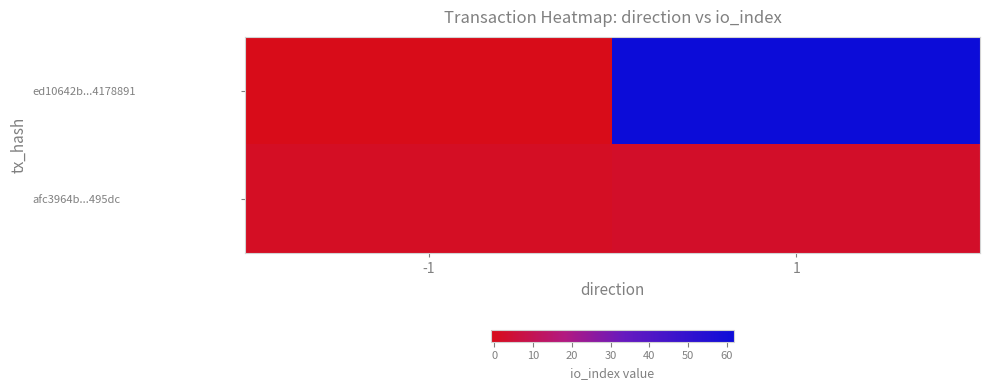

Reading left to right, what are all the values shown in this chart?

ed10642b...4178891: -1=-1	1=62
afc3964b...495dc: -1=1	1=2